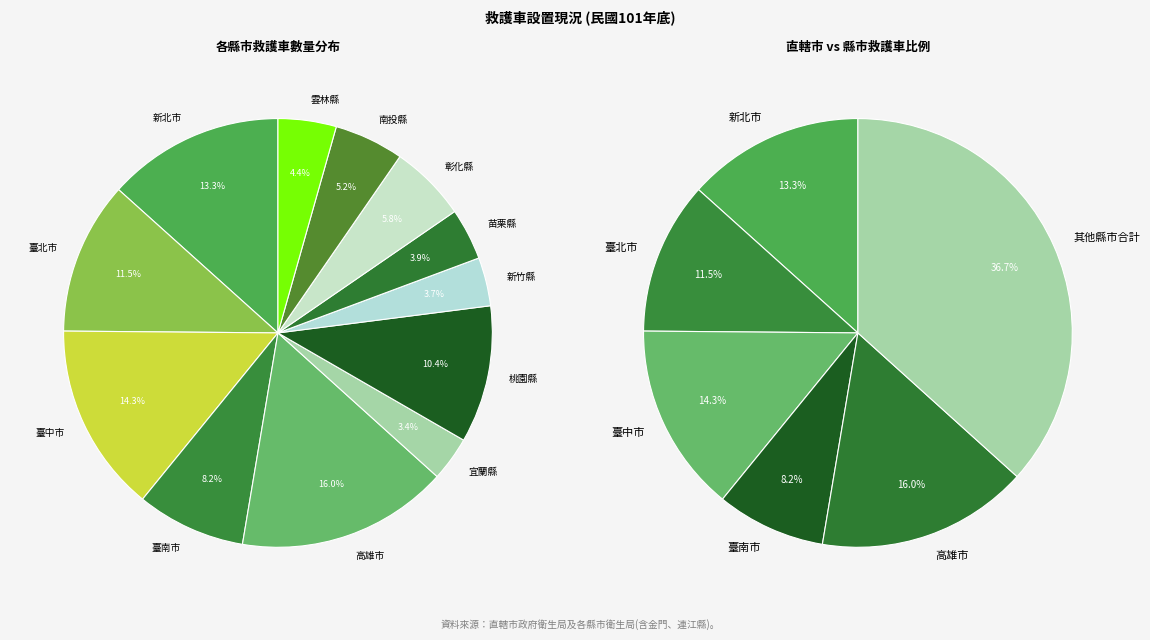

To the nearest percent, what portion does 新竹縣 represent?

4%